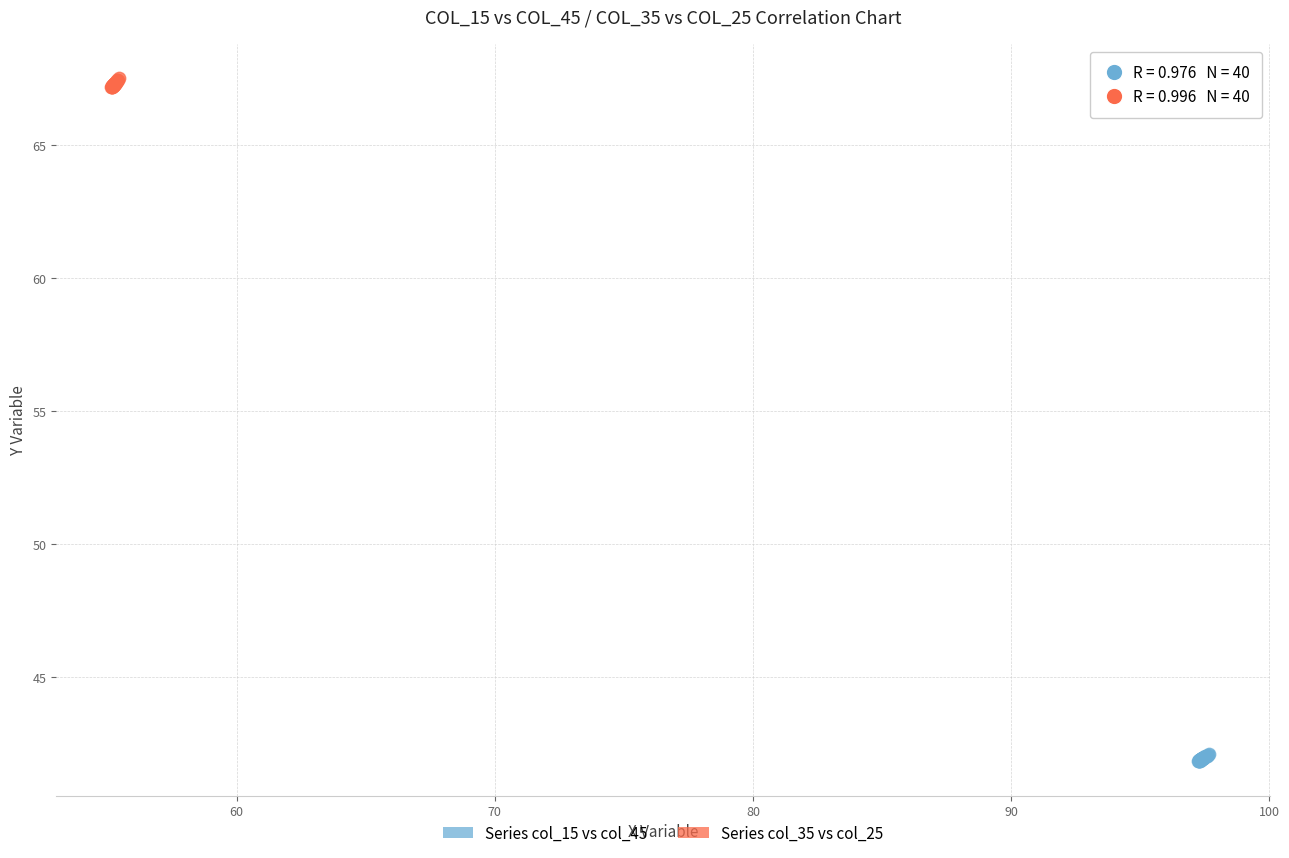

Which series reaches the minimum Y coordinate?

Series col_15 vs col_45